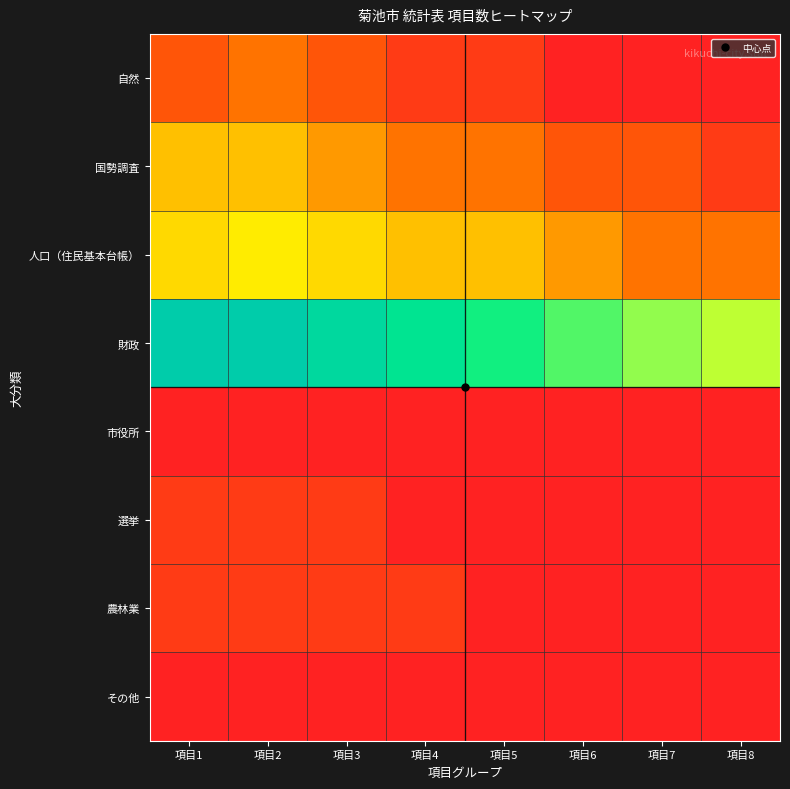

Reading left to right, extract all data points from this chart.

自然: 項目1=3	項目2=4	項目3=3	項目4=2	項目5=2	項目6=1	項目7=1	項目8=1
国勢調査: 項目1=6	項目2=6	項目3=5	項目4=4	項目5=4	項目6=3	項目7=3	項目8=2
人口（住民基本台帳）: 項目1=7	項目2=8	項目3=7	項目4=6	項目5=6	項目6=5	項目7=4	項目8=4
財政: 項目1=17	項目2=17	項目3=16	項目4=15	項目5=14	項目6=13	項目7=12	項目8=11
市役所: 項目1=1	項目2=1	項目3=1	項目4=1	項目5=1	項目6=1	項目7=1	項目8=1
選挙: 項目1=2	項目2=2	項目3=2	項目4=1	項目5=1	項目6=1	項目7=1	項目8=1
農林業: 項目1=2	項目2=2	項目3=2	項目4=2	項目5=1	項目6=1	項目7=1	項目8=1
その他: 項目1=1	項目2=1	項目3=1	項目4=1	項目5=1	項目6=1	項目7=1	項目8=1